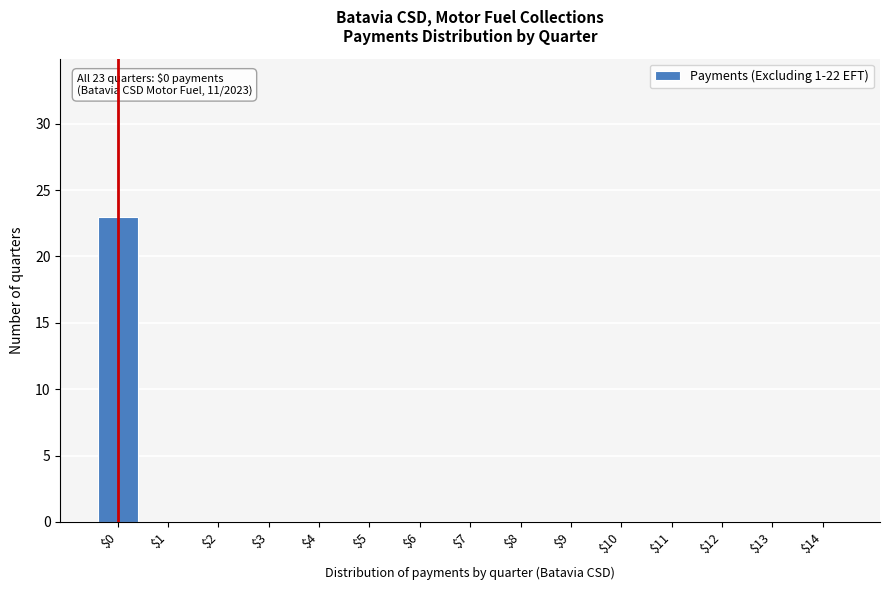

What is the greatest value displayed?

23